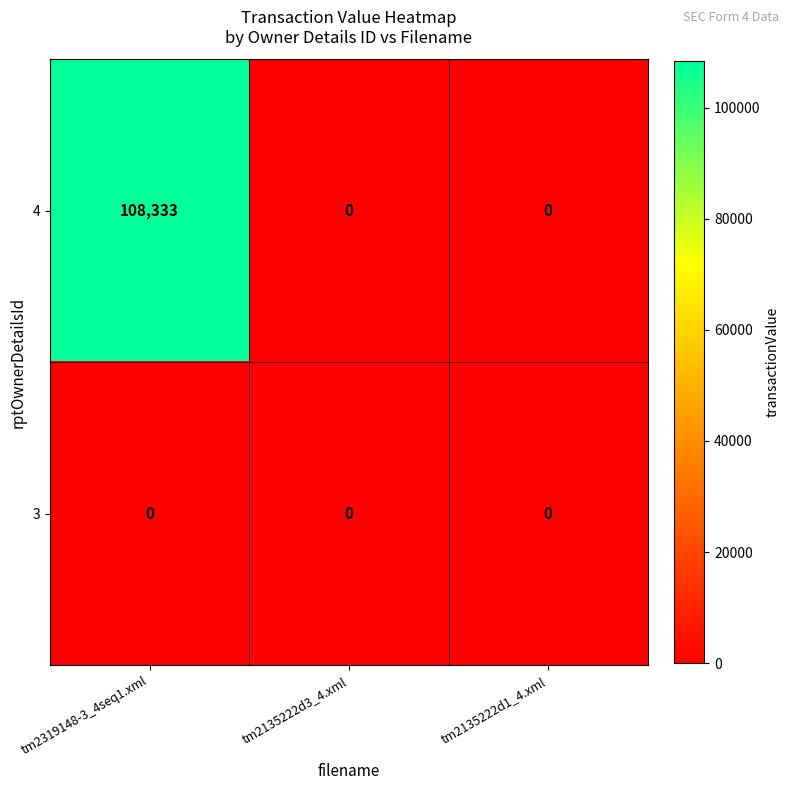

Reading left to right, extract all data points from this chart.

4: tm2319148-3_4seq1.xml=108333	tm2135222d3_4.xml=0	tm2135222d1_4.xml=0
3: tm2319148-3_4seq1.xml=0	tm2135222d3_4.xml=0	tm2135222d1_4.xml=0